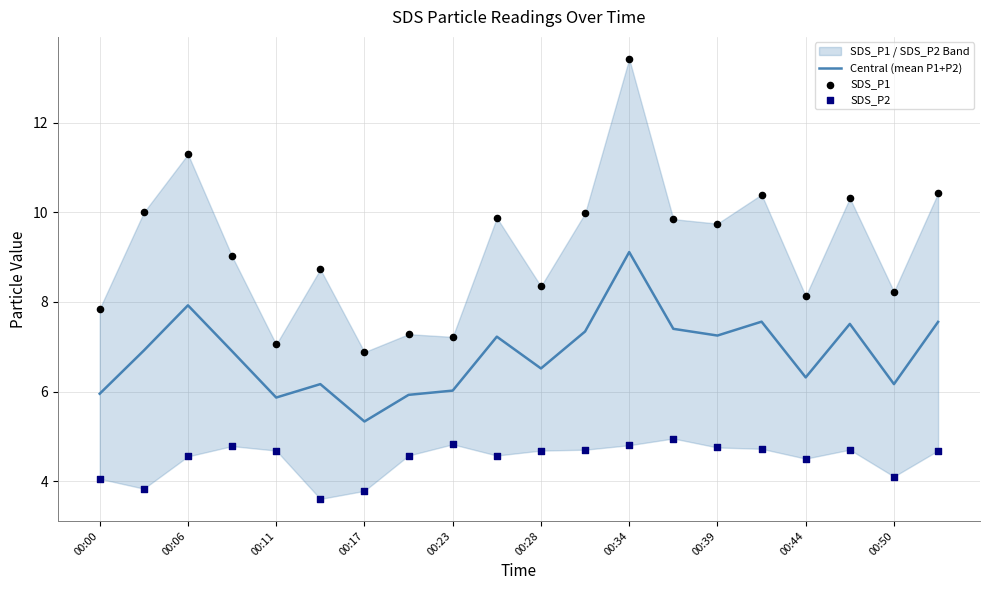

Which series has the largest Y range (max minus min)?

SDS_P1